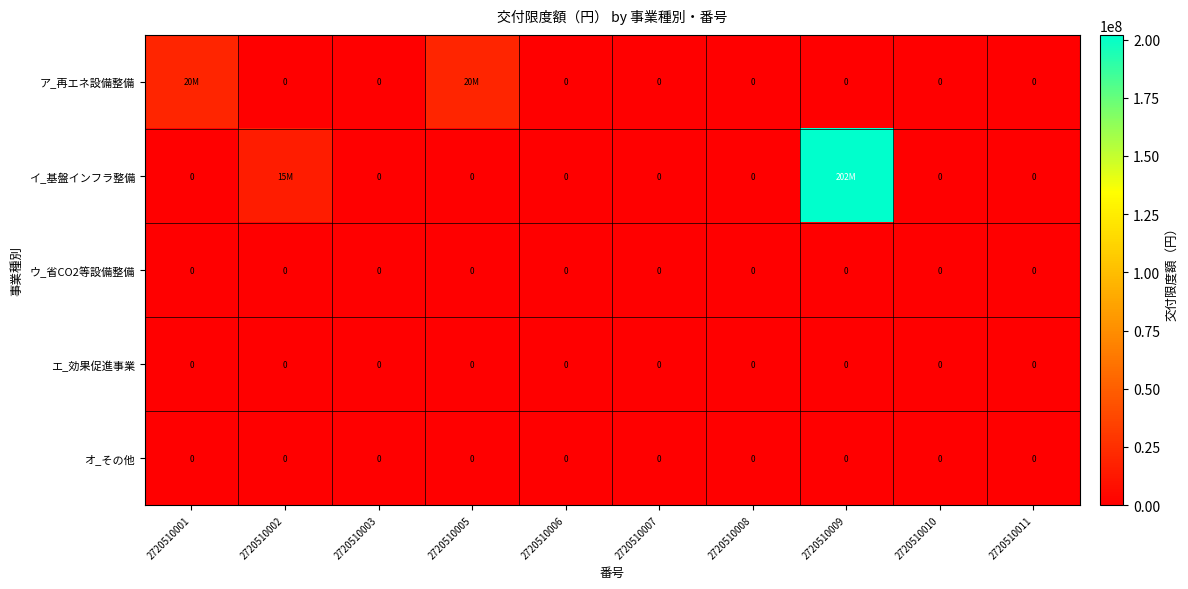

True or false: オ_その他 has a value of 0 at 2720510003.

True